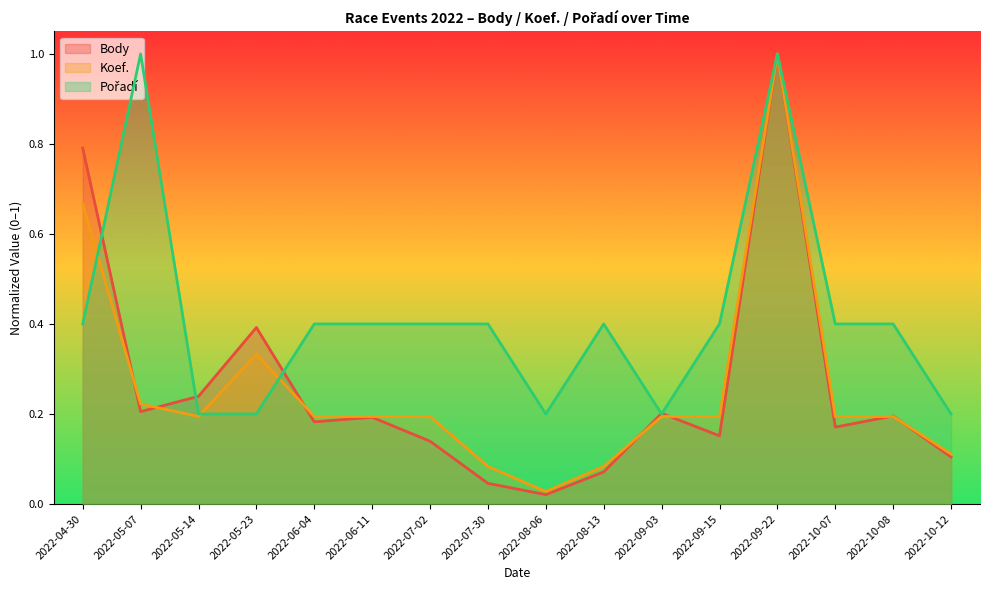

At which category does Body reach its first local peak?

2022-05-23